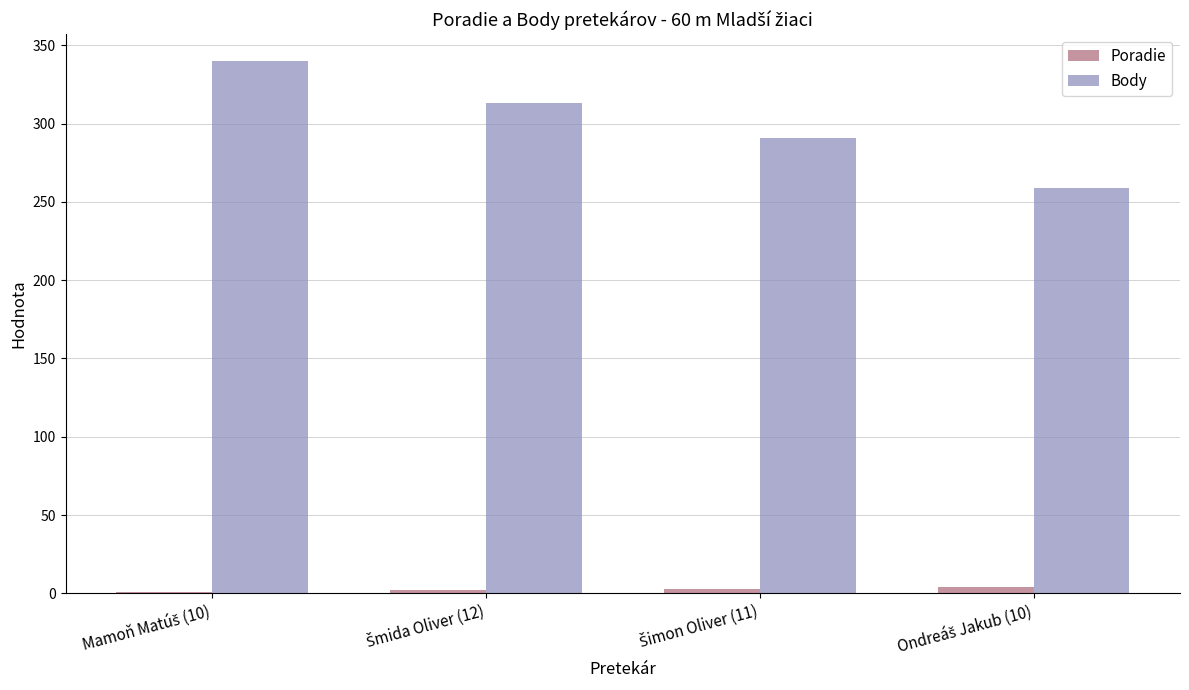

What is the sum of all Body values?

1203